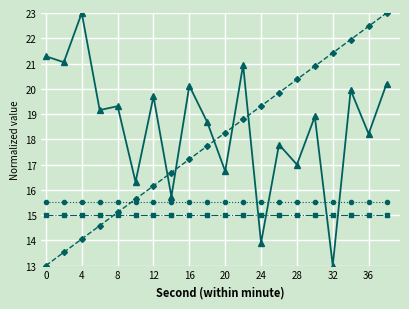

What is the greatest value displayed?

23.0